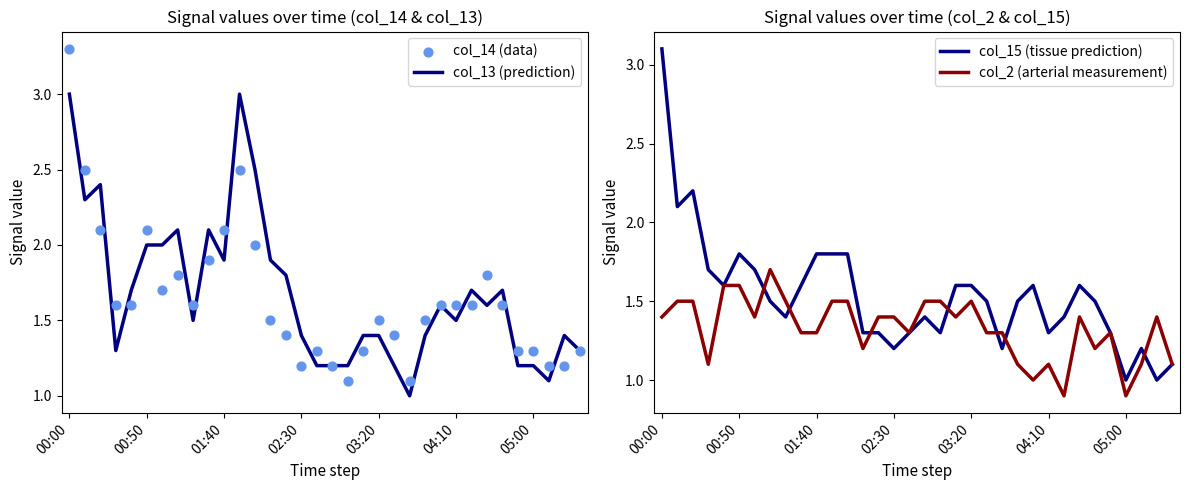

Which series has the largest total across all categories?

col_13 (prediction)